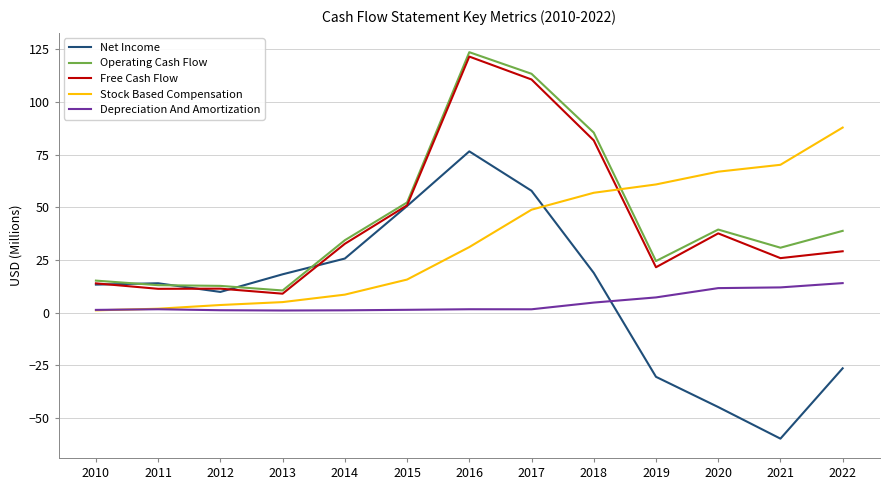

What is the spread (max minus min) of values at 2019?

91.3